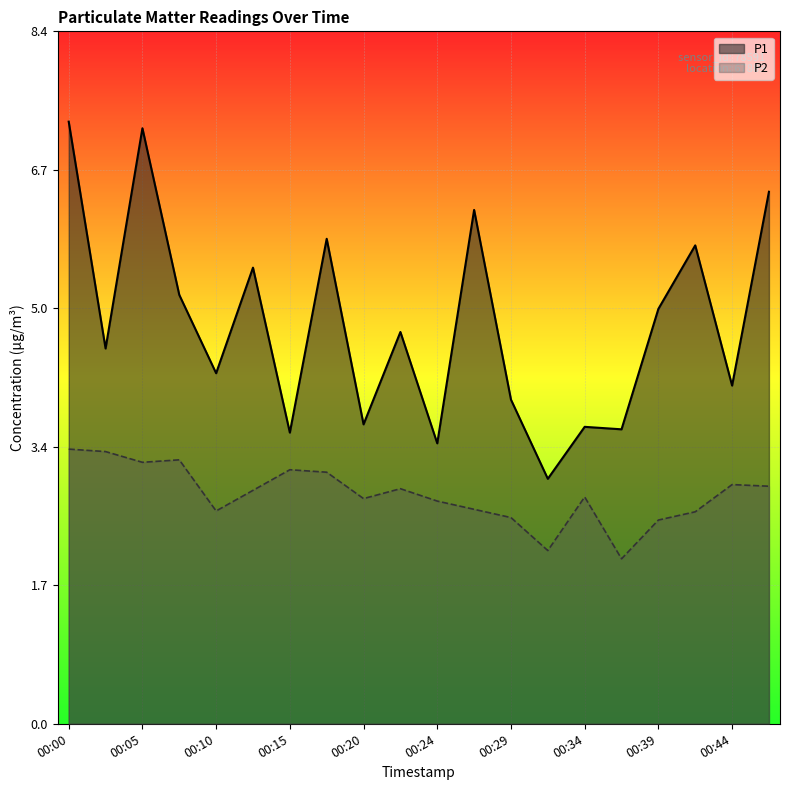

Reading left to right, list all the values displayed in this chart.

P1: 00:00=7.3	00:03=4.5	00:05=7.2	00:07=5.2	00:10=4.2	00:12=5.5	00:15=3.5	00:17=5.9	00:20=3.6	00:22=4.8	00:24=3.4	00:27=6.2	00:29=3.9	00:32=3.0	00:34=3.6	00:37=3.6	00:39=5.0	00:41=5.8	00:44=4.1	00:46=6.5
P2: 00:00=3.3	00:03=3.3	00:05=3.2	00:07=3.2	00:10=2.6	00:12=2.8	00:15=3.1	00:17=3.0	00:20=2.7	00:22=2.9	00:24=2.7	00:27=2.6	00:29=2.5	00:32=2.1	00:34=2.8	00:37=2.0	00:39=2.5	00:41=2.6	00:44=2.9	00:46=2.9